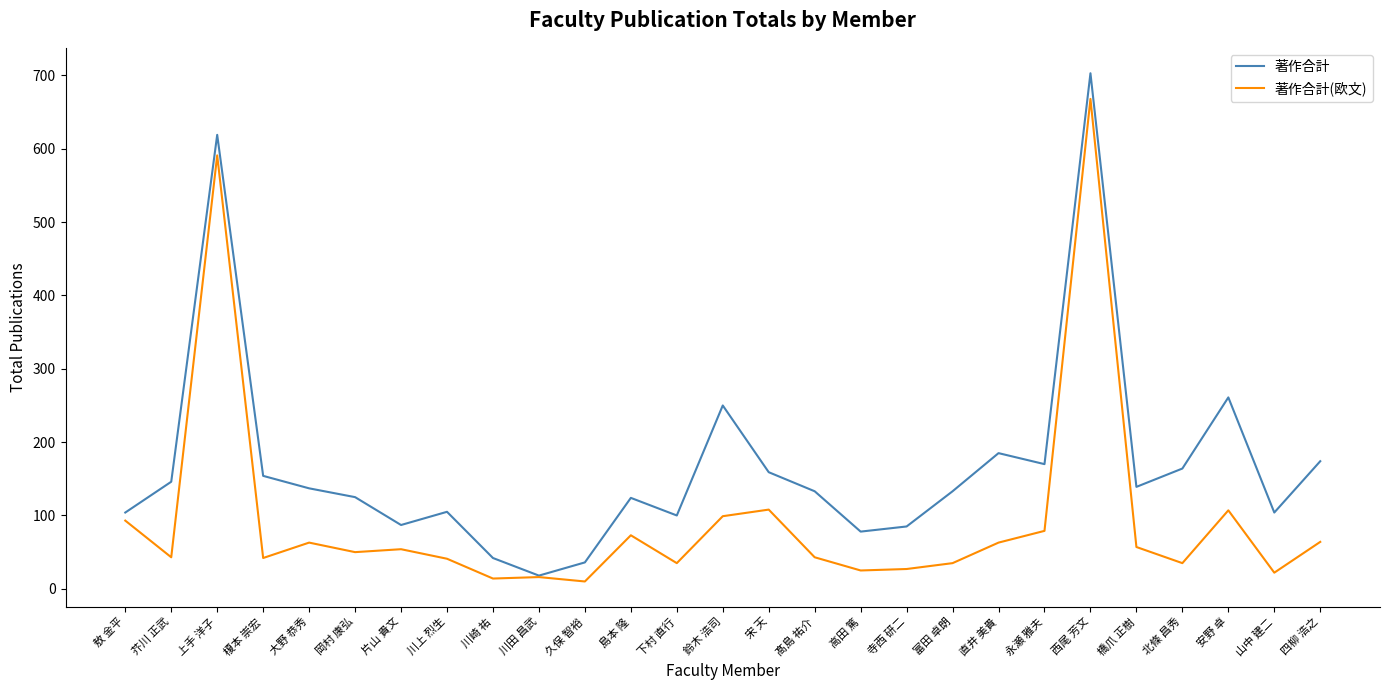

Which series has the largest total across all categories?

著作合計